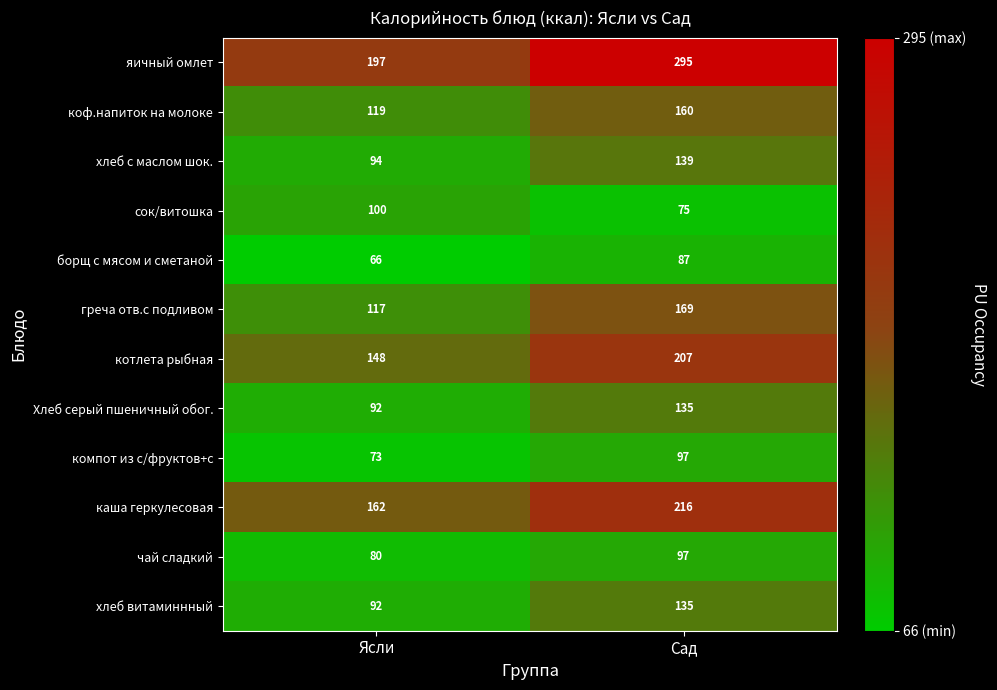

What is the difference between the highest and lowest values at Сад?

220